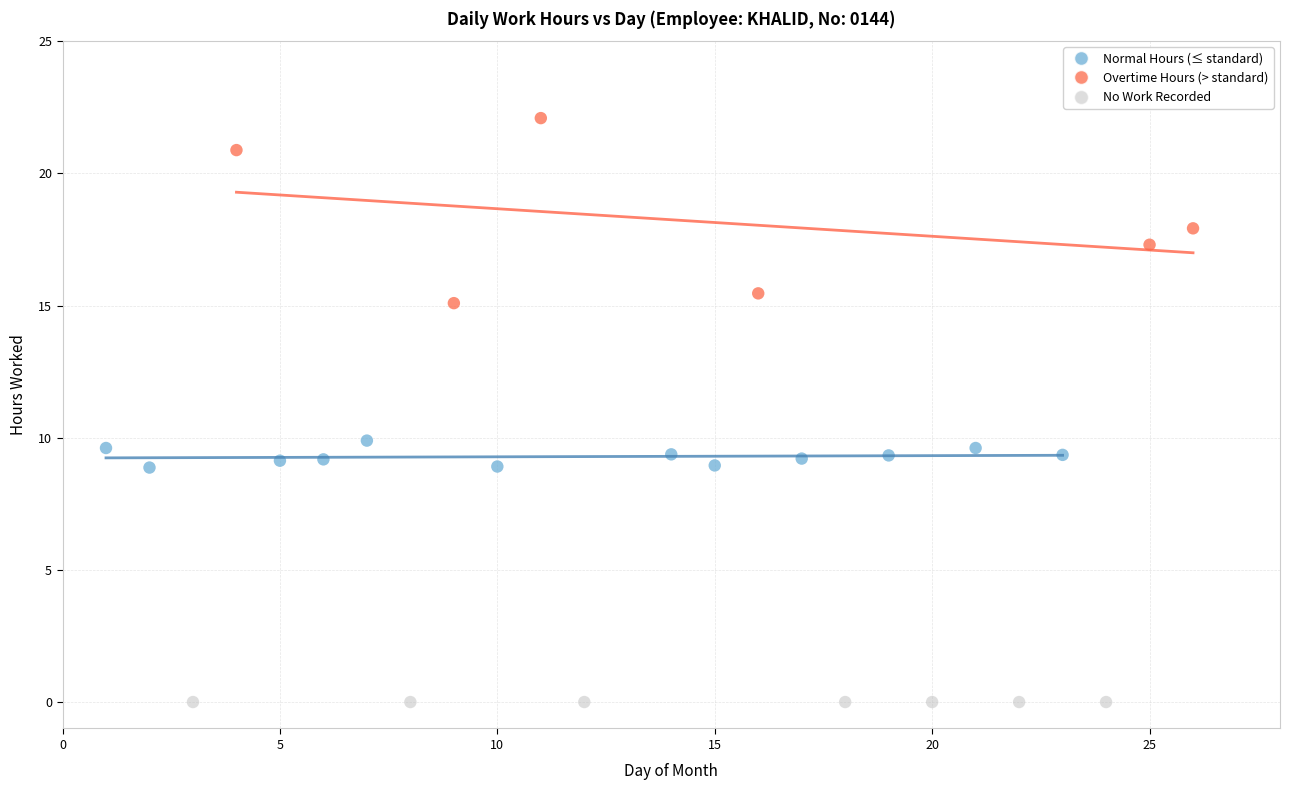

Which series contains the highest Y value?

Overtime Hours (> standard)